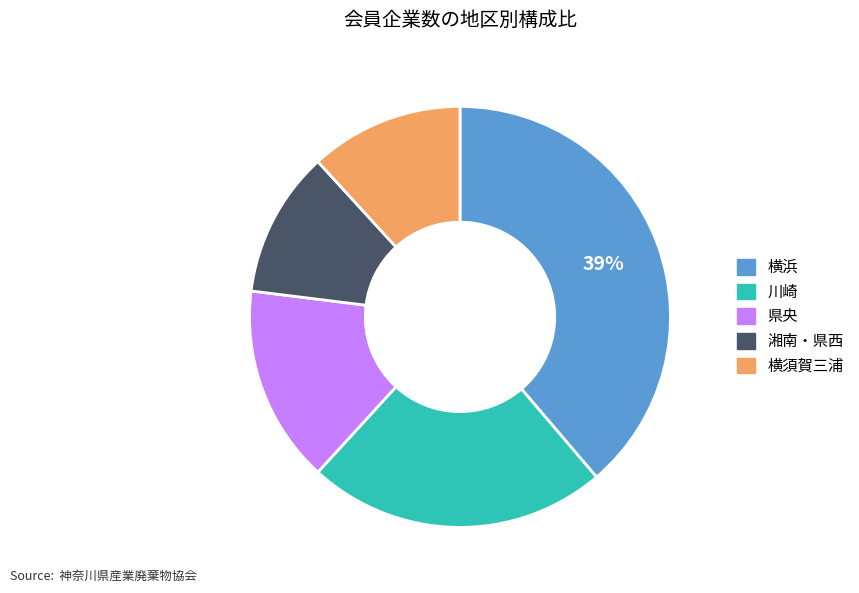

To the nearest percent, what is the difference between the 川崎 and 湘南・県西 slice percentages?

12%